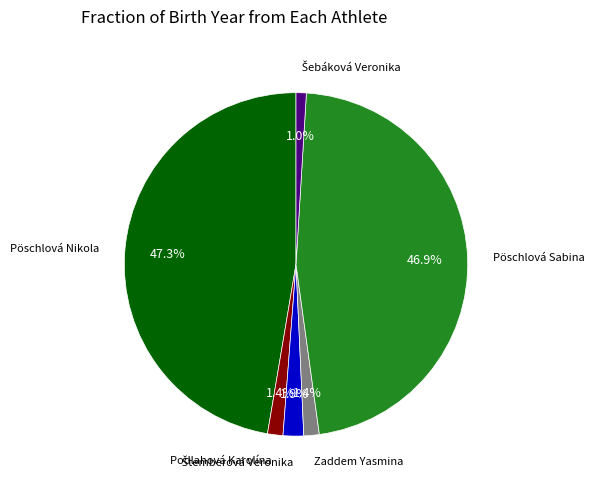

Is it true that Podlahová Karolína is 1% of the pie?

True